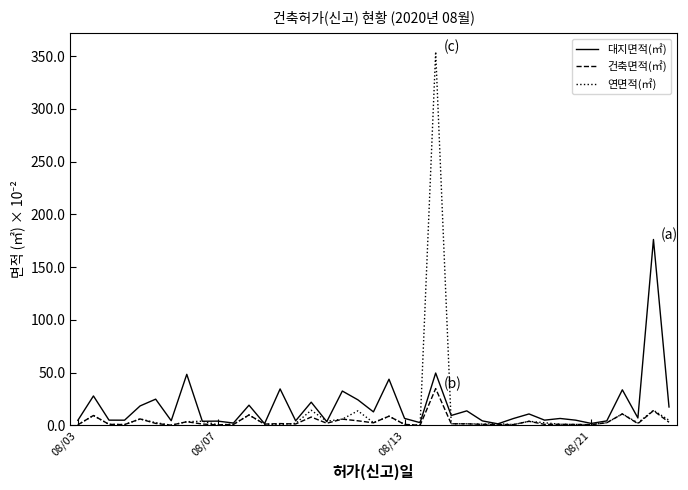

Which series has the widest spread of values?

연면적(㎡)